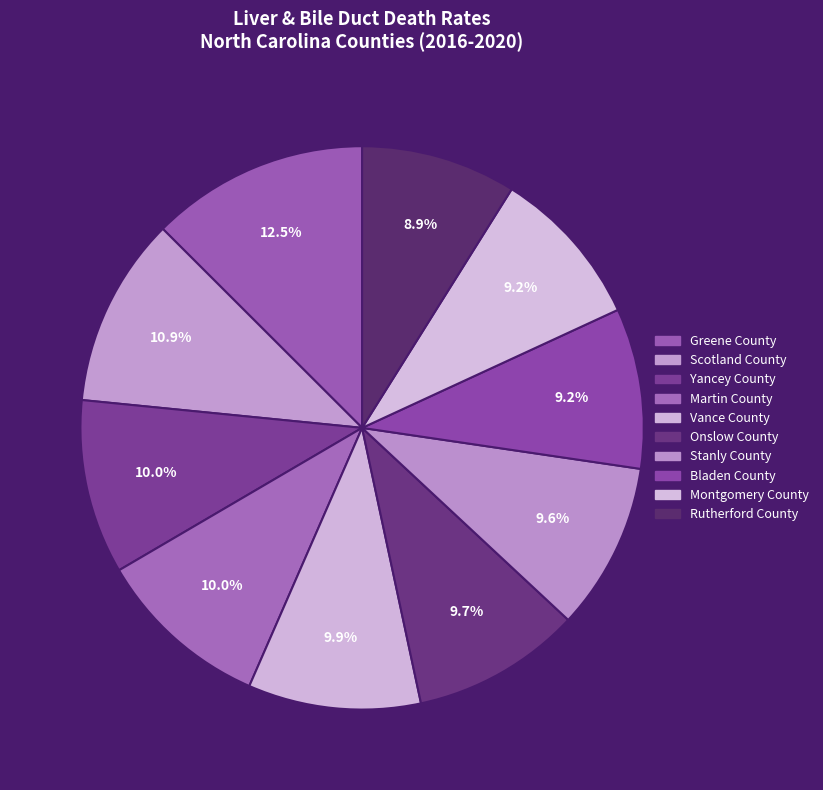

What is the total percentage of Stanly County and Vance County?

19.5%